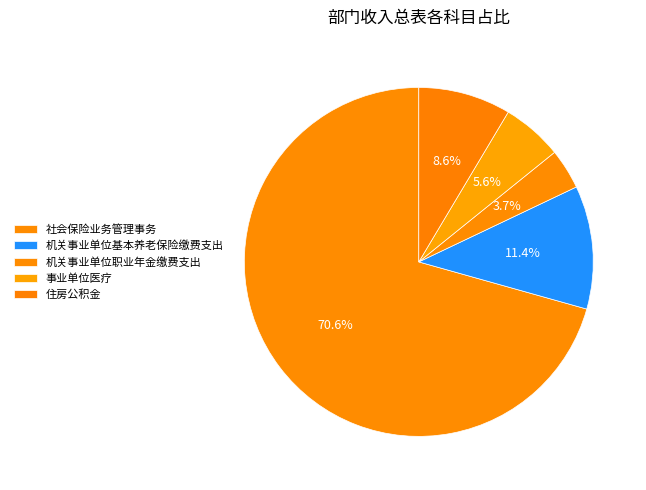

The 住房公积金 slice represents 9% of the pie. True or false?

True